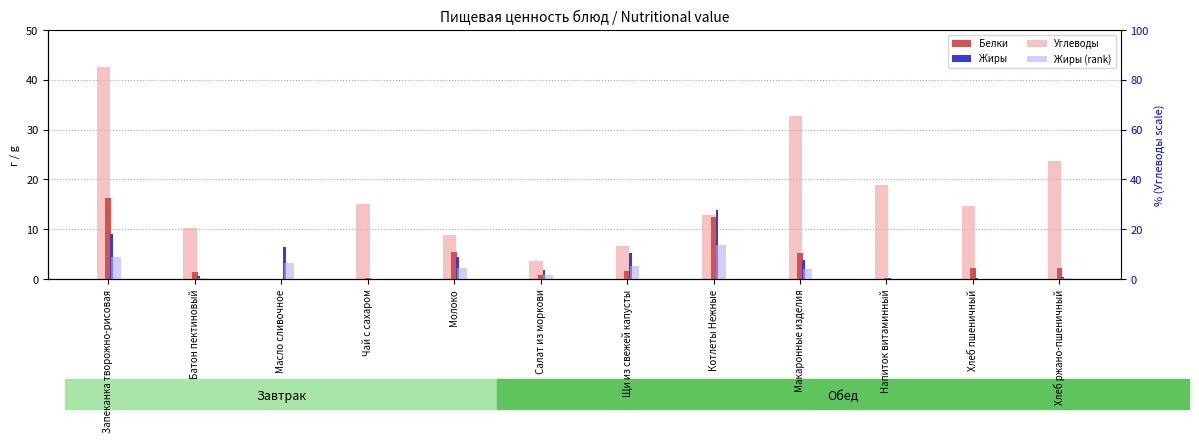

Between Напиток витаминный and Масло сливочное, which is larger?

Напиток витаминный